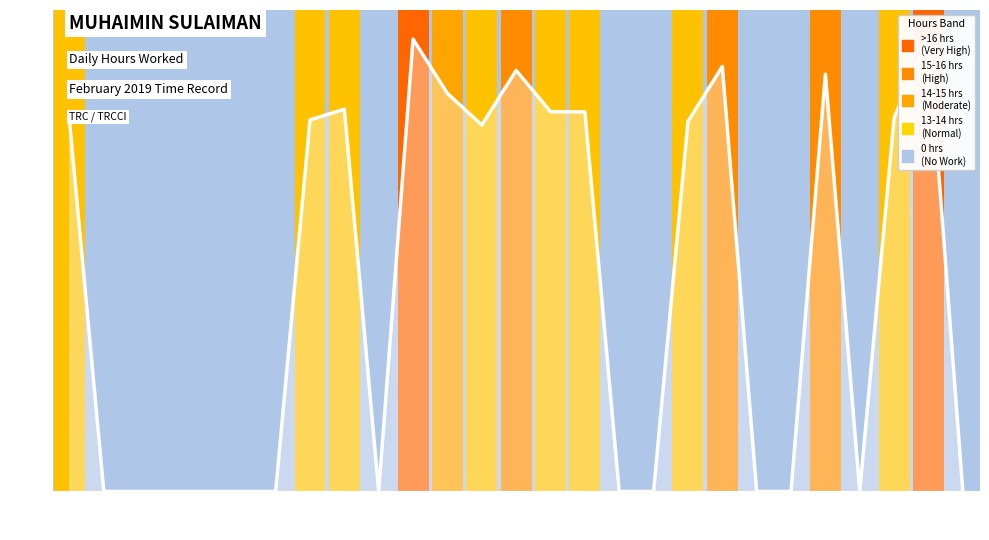

True or false: the data shows 13.7 at 13.

True